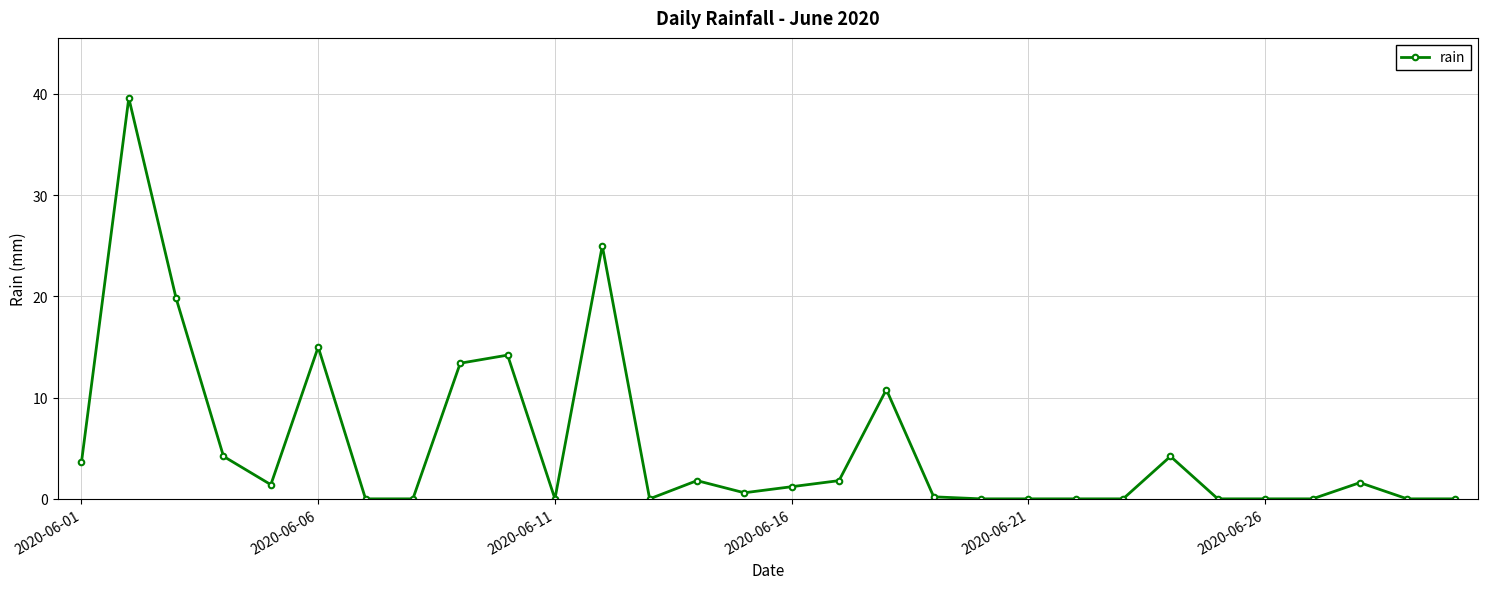

True or false: the data has more than 0 interior local peaks.

True